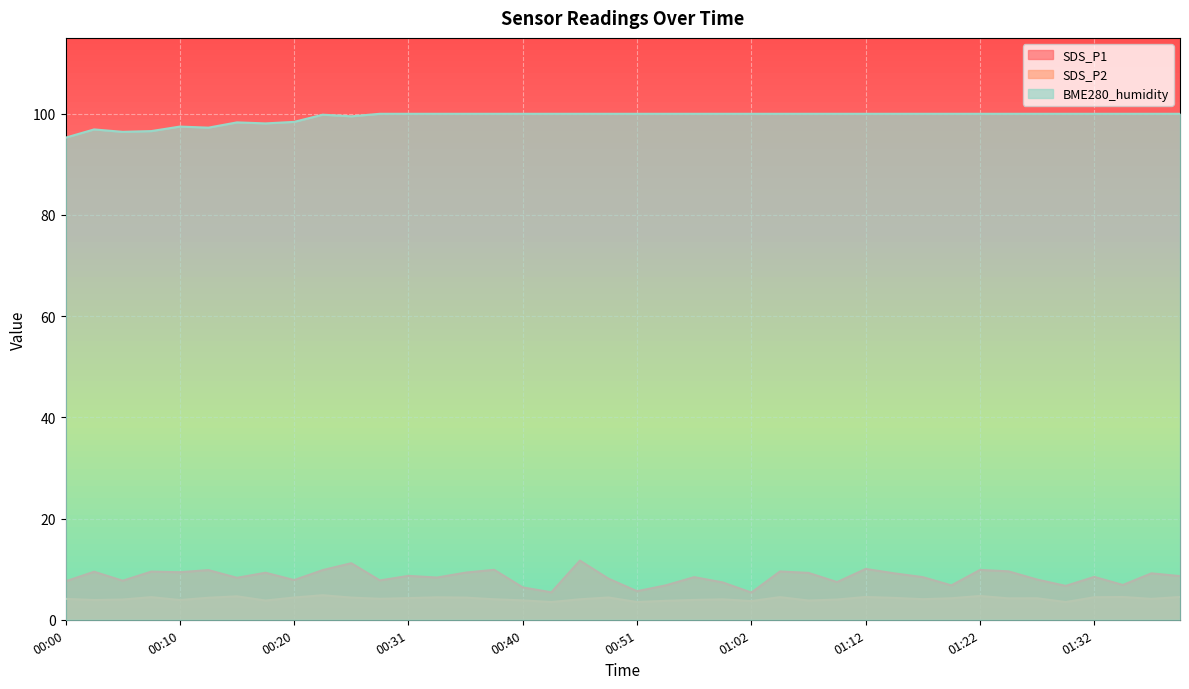

What position from the right is 01:27?

6